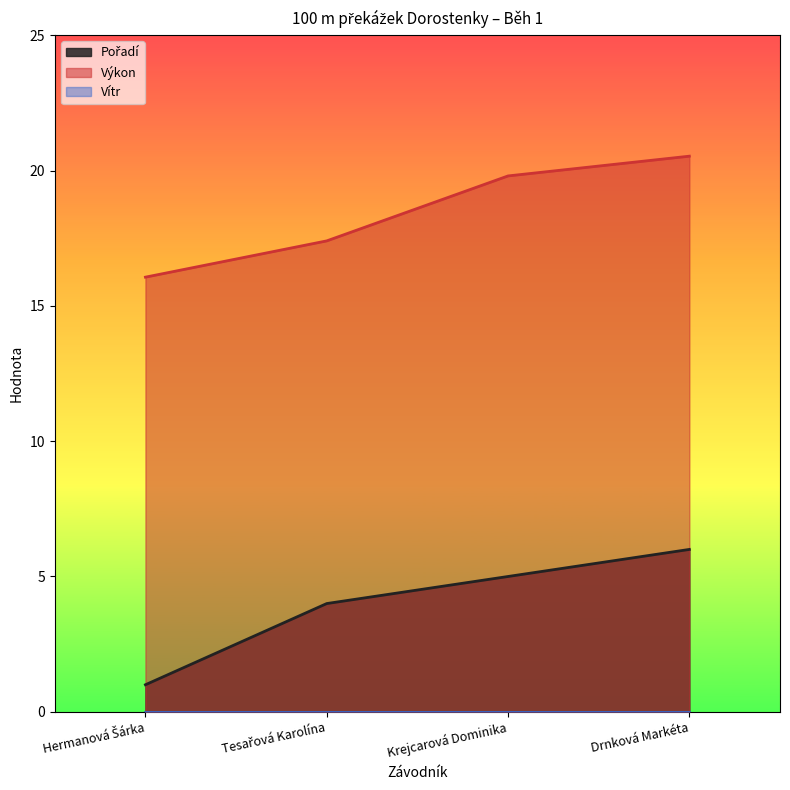

What is the value of the Výkon point at the 4th from the left?

20.5